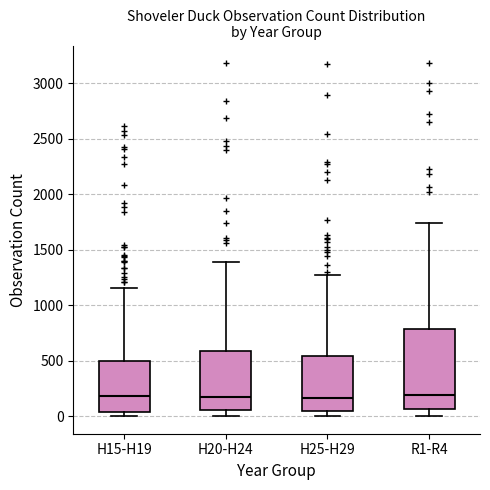

Comparing the boxes themselves (not the whiskers), which one is the tallest?

R1-R4